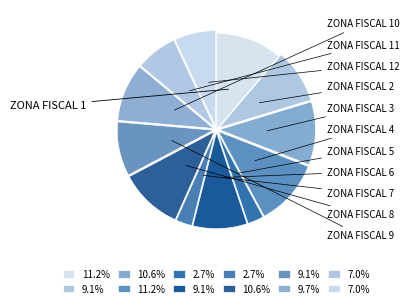

How many segments does this pie chart have?

12